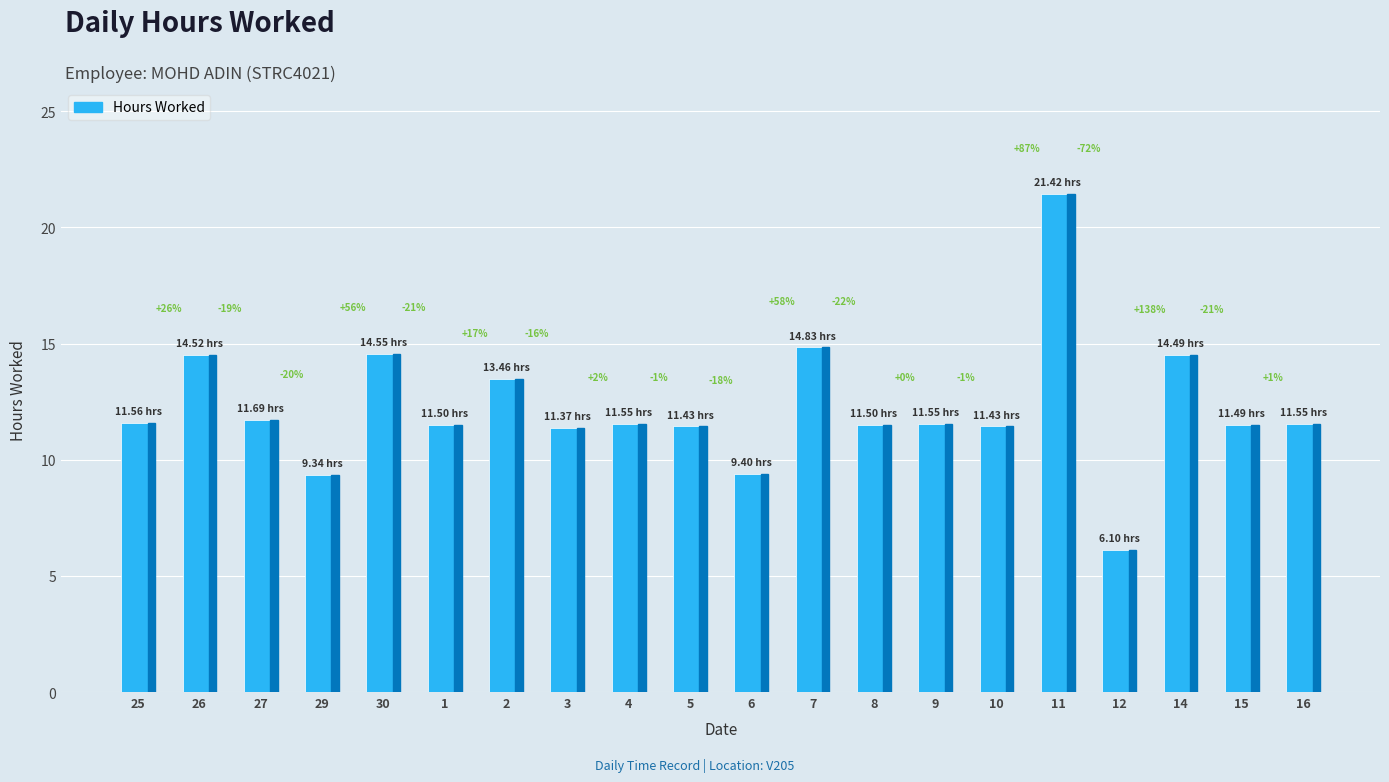

Which category has the lowest value across all series?

12